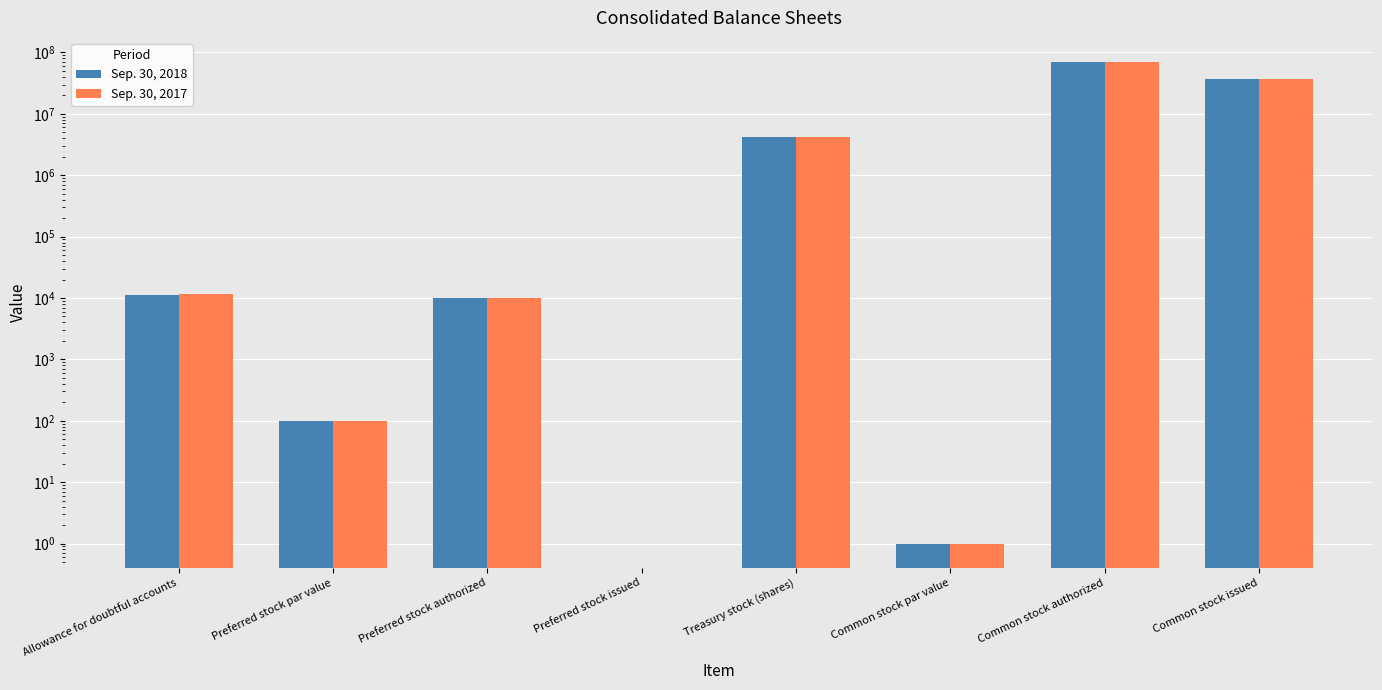

How many distinct data groups are displayed?

2